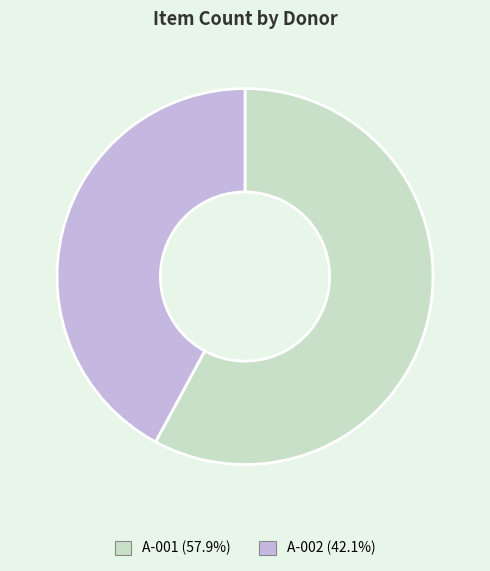

Is there any slice that represents more than half of the pie?

Yes